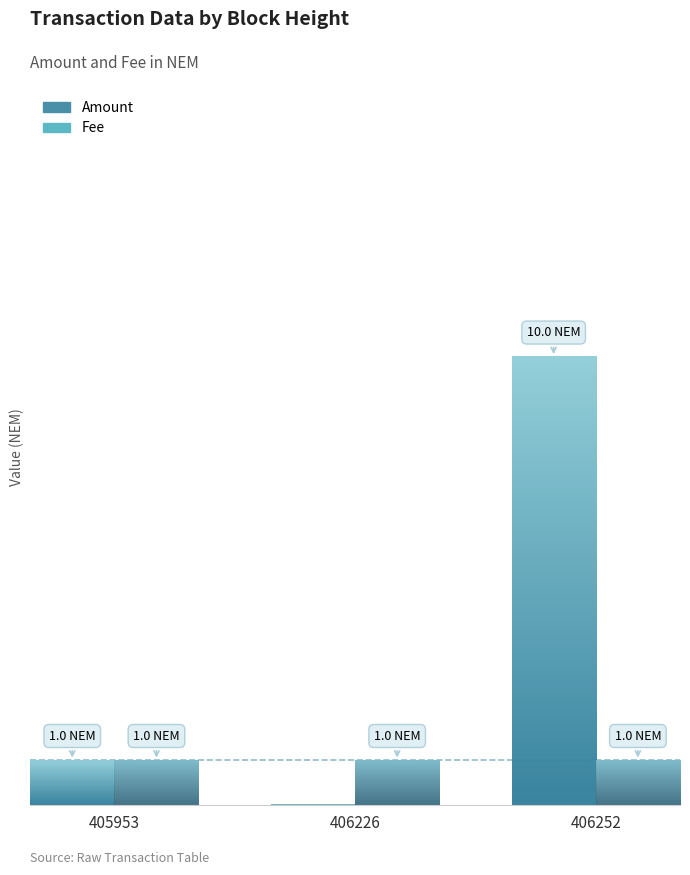

Are the bars horizontal?

No